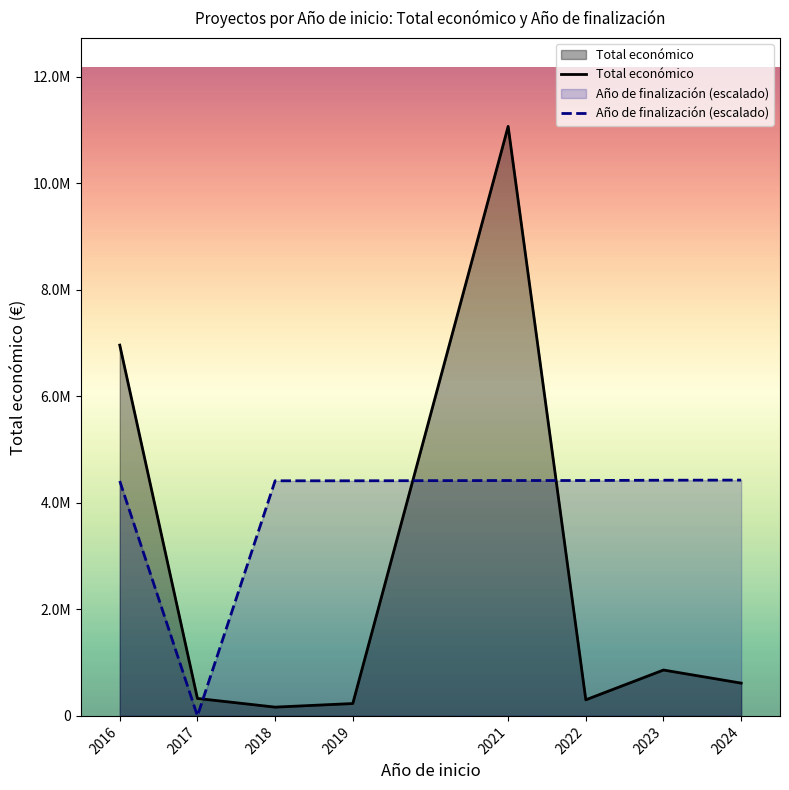

Does the chart have visible grid lines?

No